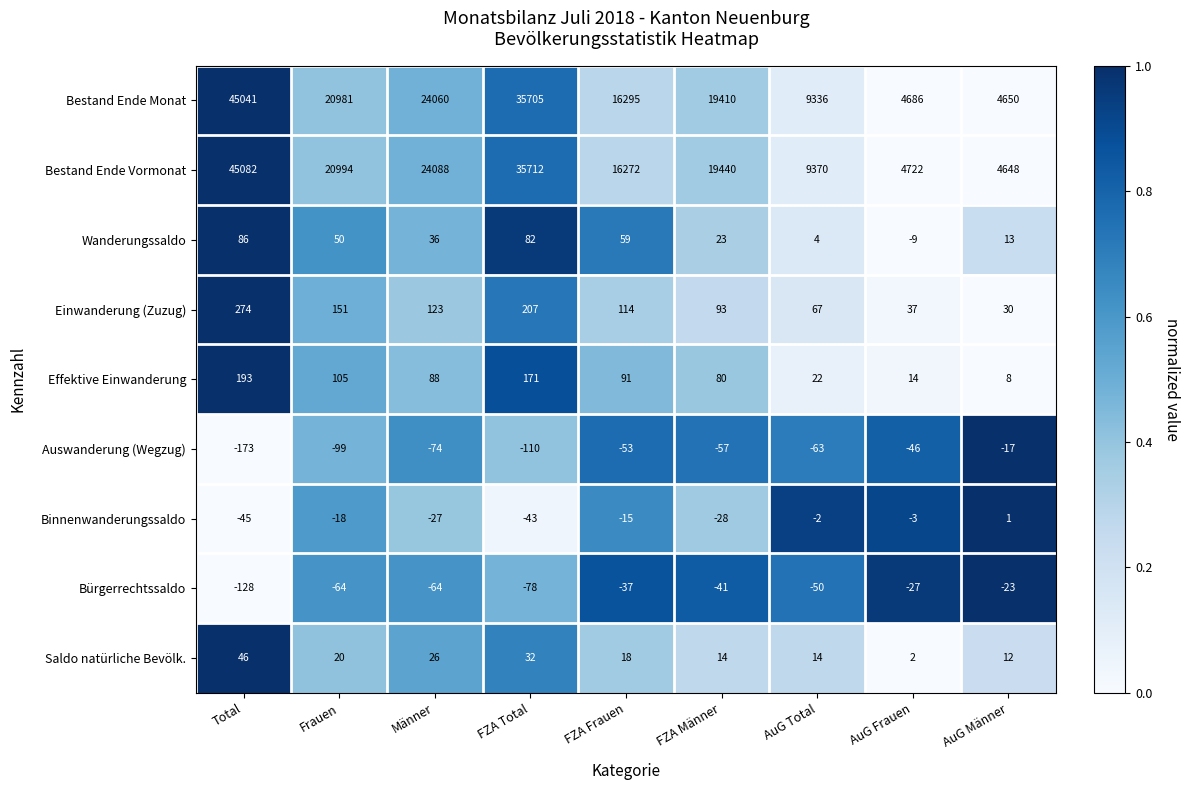

Rank the series at Total from lowest to highest value.

Auswanderung (Wegzug), Bürgerrechtssaldo, Binnenwanderungssaldo, Saldo natürliche Bevölk., Wanderungssaldo, Effektive Einwanderung, Einwanderung (Zuzug), Bestand Ende Monat, Bestand Ende Vormonat